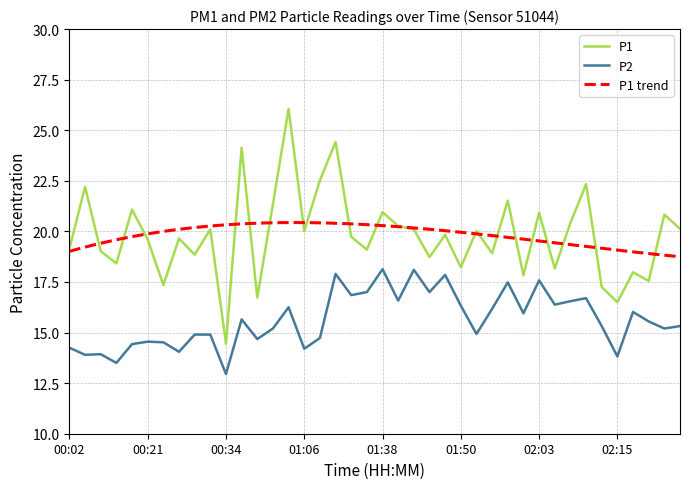

What is the difference between the highest and lowest values at 02:03?

3.3